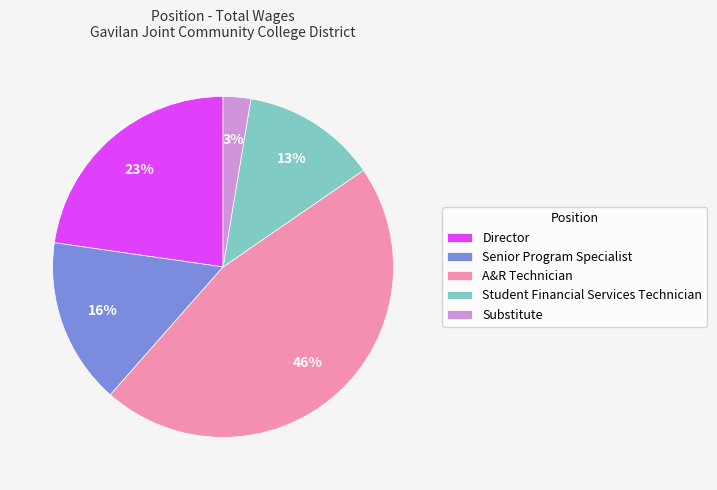

What is the largest slice in the pie chart?

A&R Technician